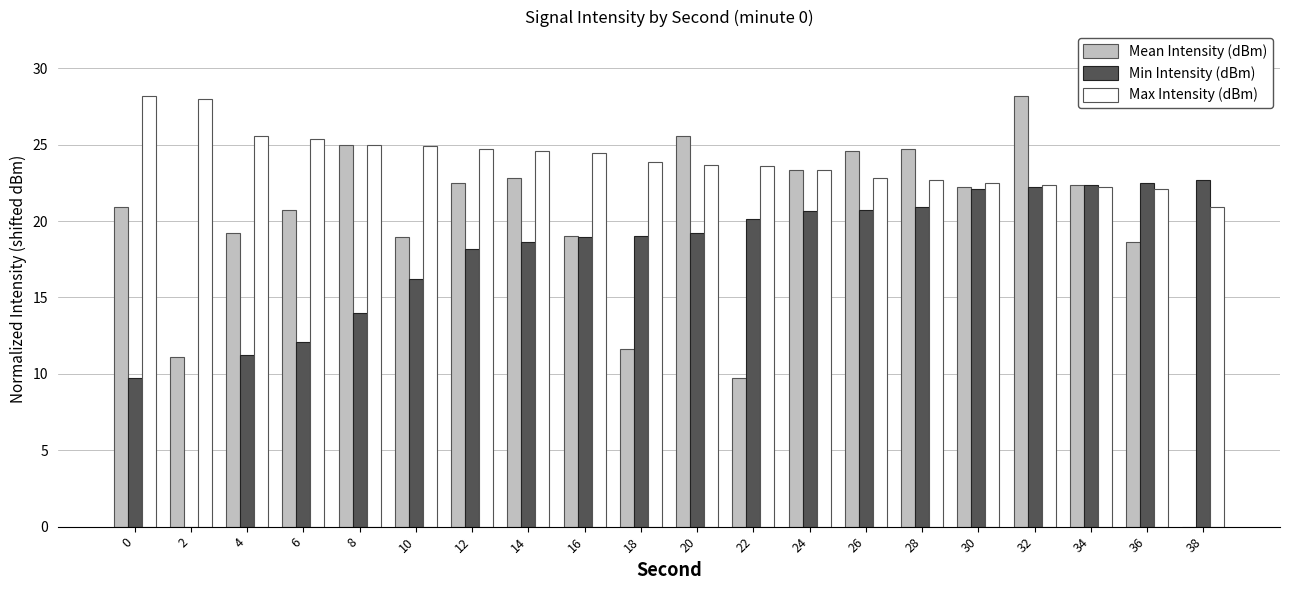

What is the approximate value of Max Intensity (dBm) at 32?

22.4